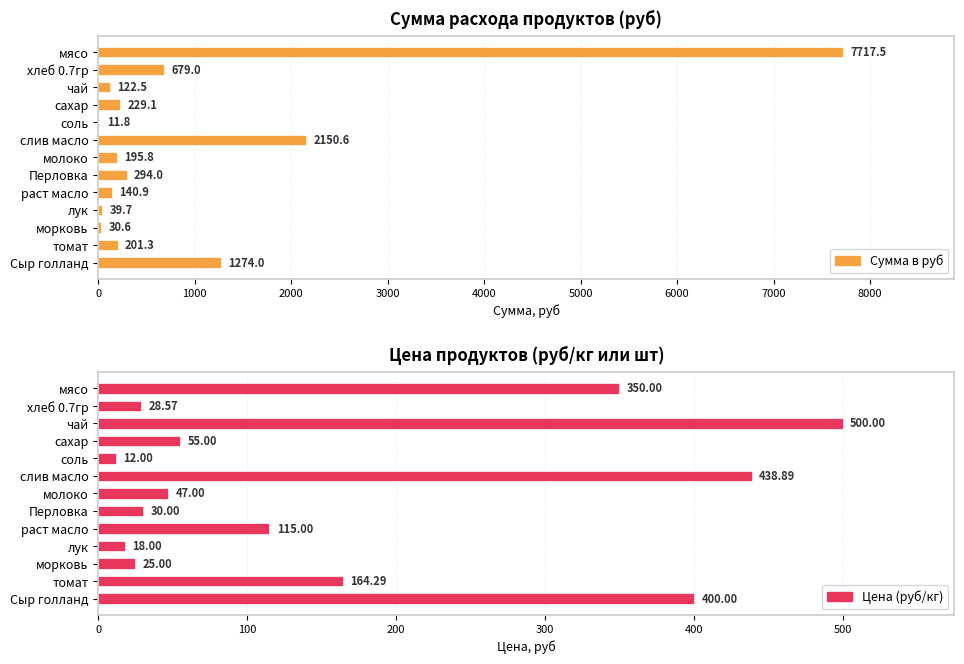

What is the sum of all Цена (руб/кг) values?

2183.8